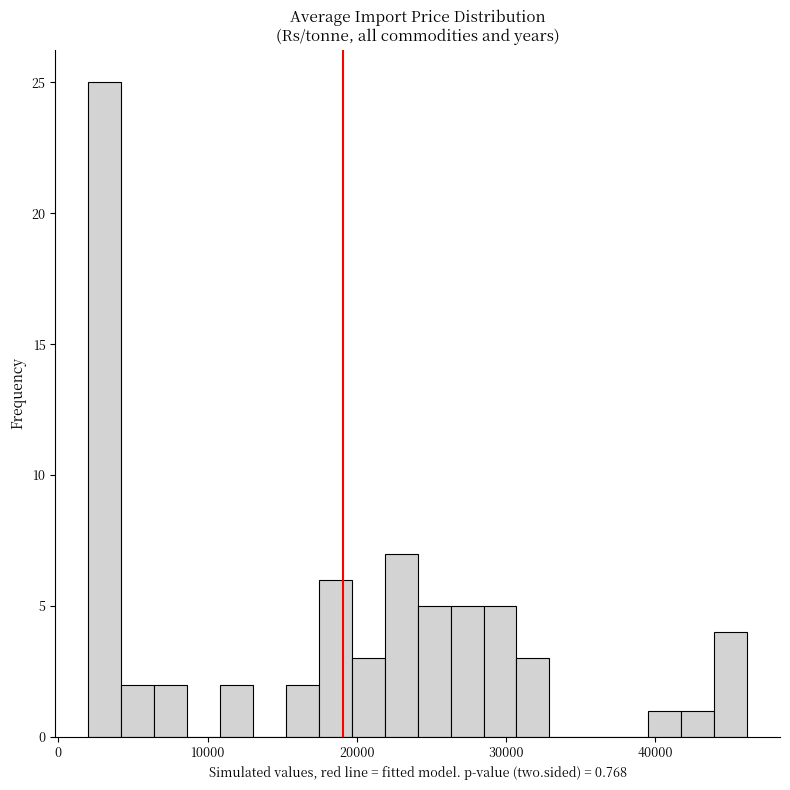

Read against the x-axis, roughly where is the centre of the tallest bar?

3000